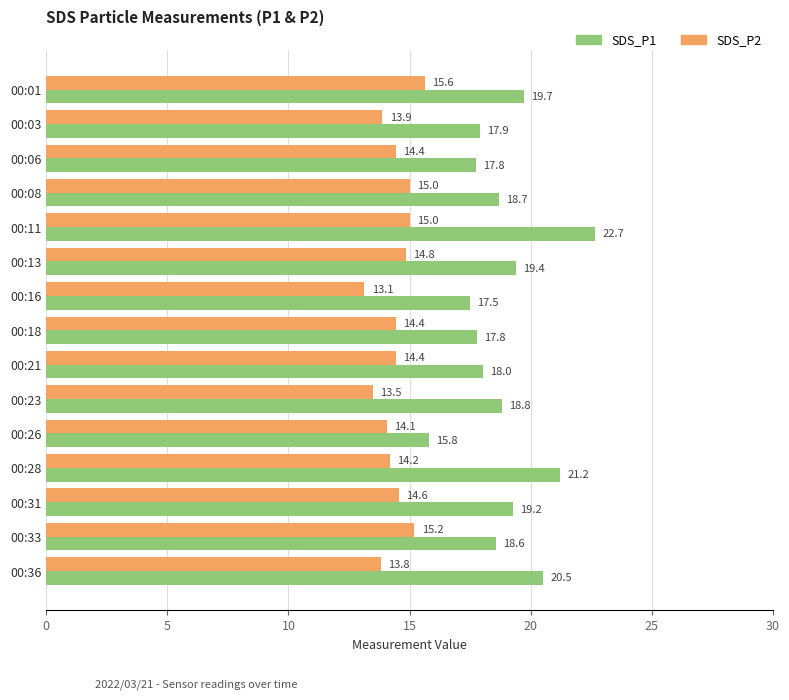

At how many categories does at least one series exceed 18?

10